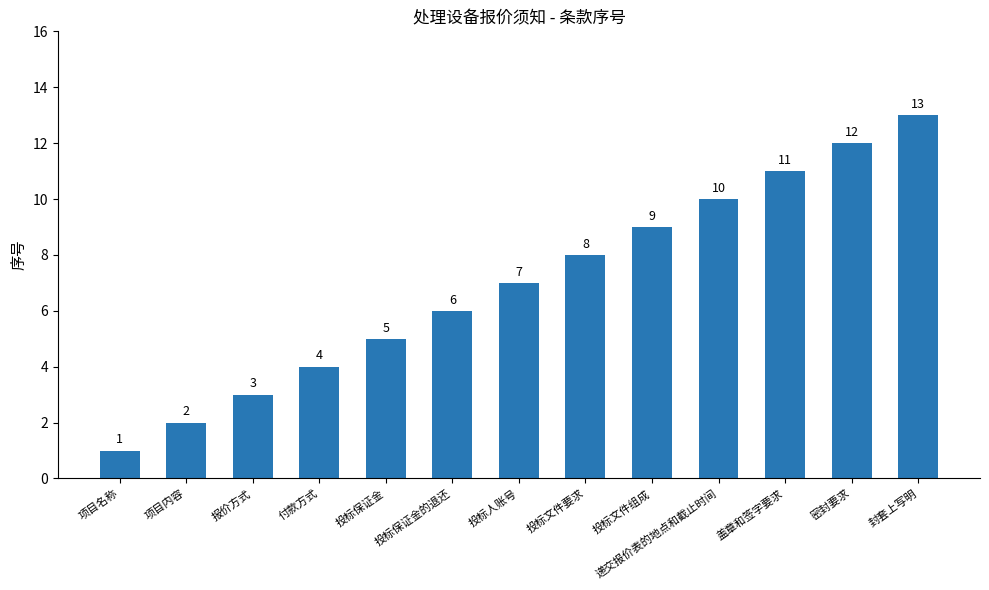

What is the greatest value displayed?

13